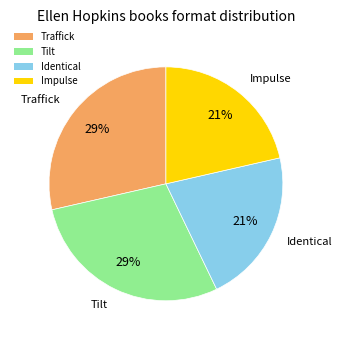

Is it true that Identical is 21% of the pie?

True